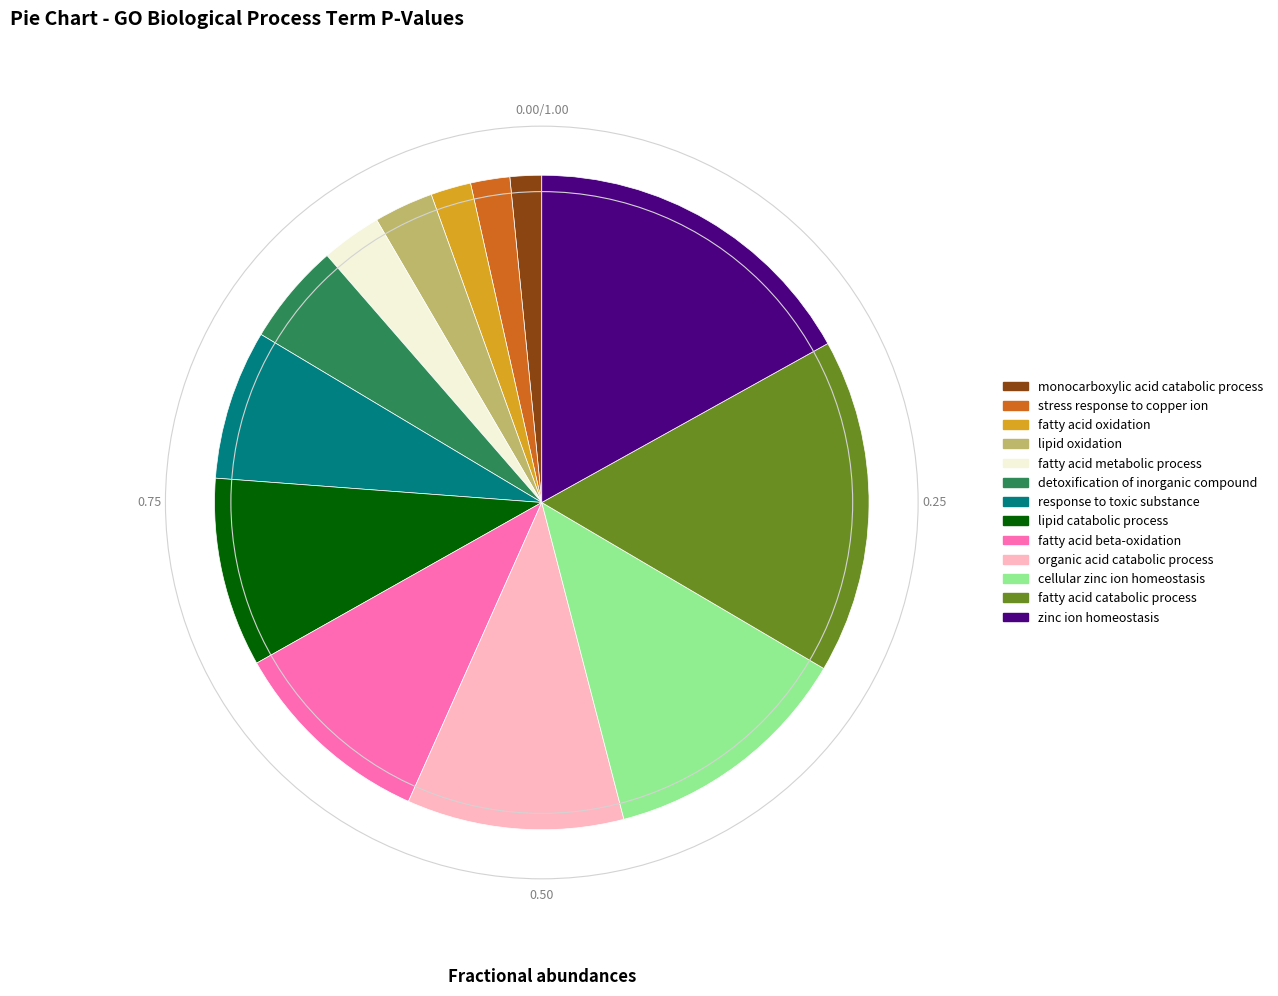

Does fatty acid beta-oxidation represent more than half of the total?

No